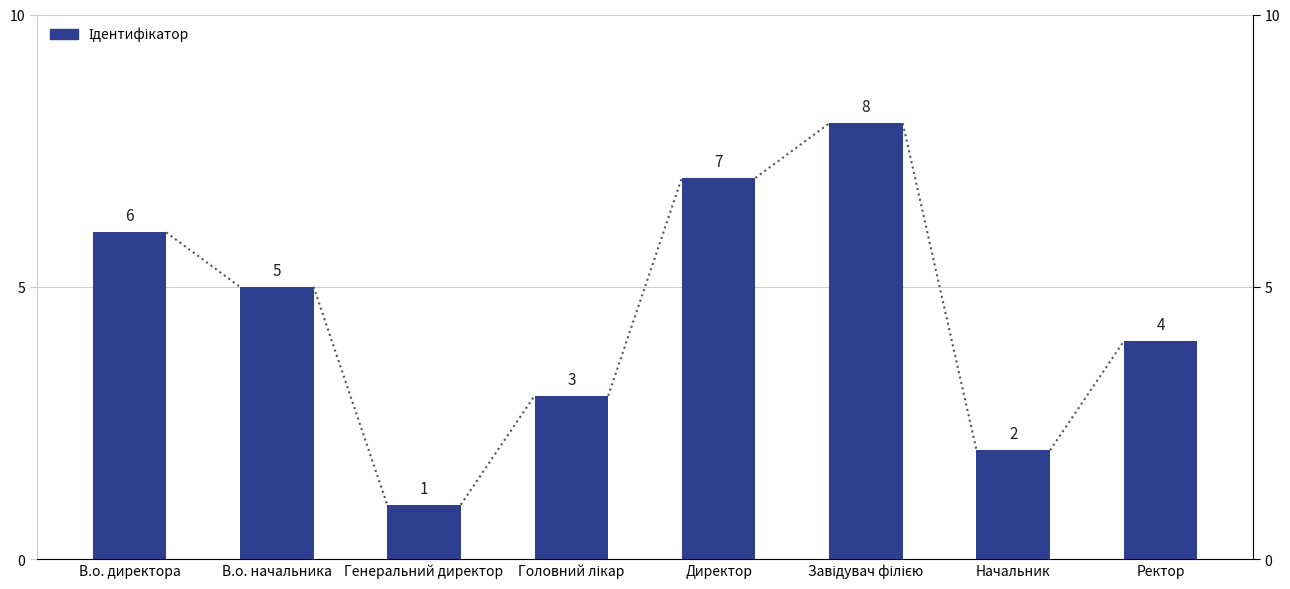

What is the smallest value displayed?

1